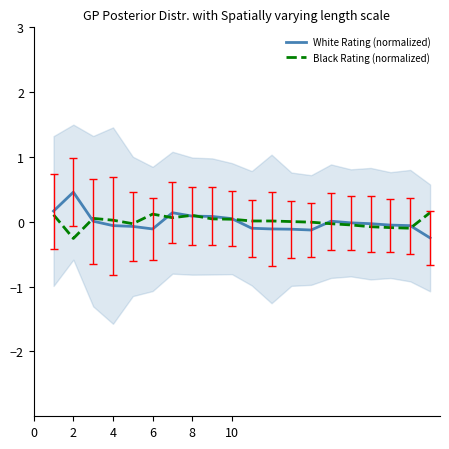

Where is the first local maximum for White Rating (normalized)?

2